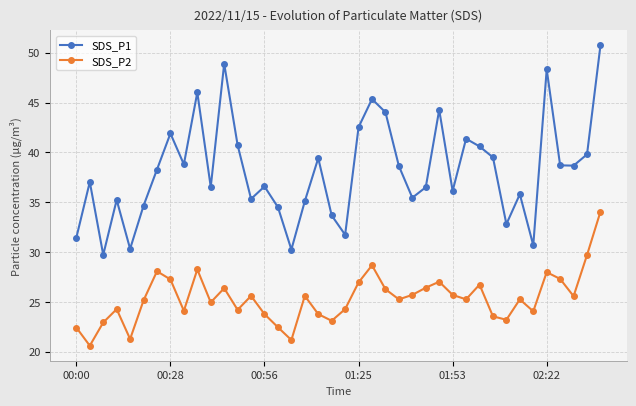

What is the lowest value of the SDS_P1 series?

29.7